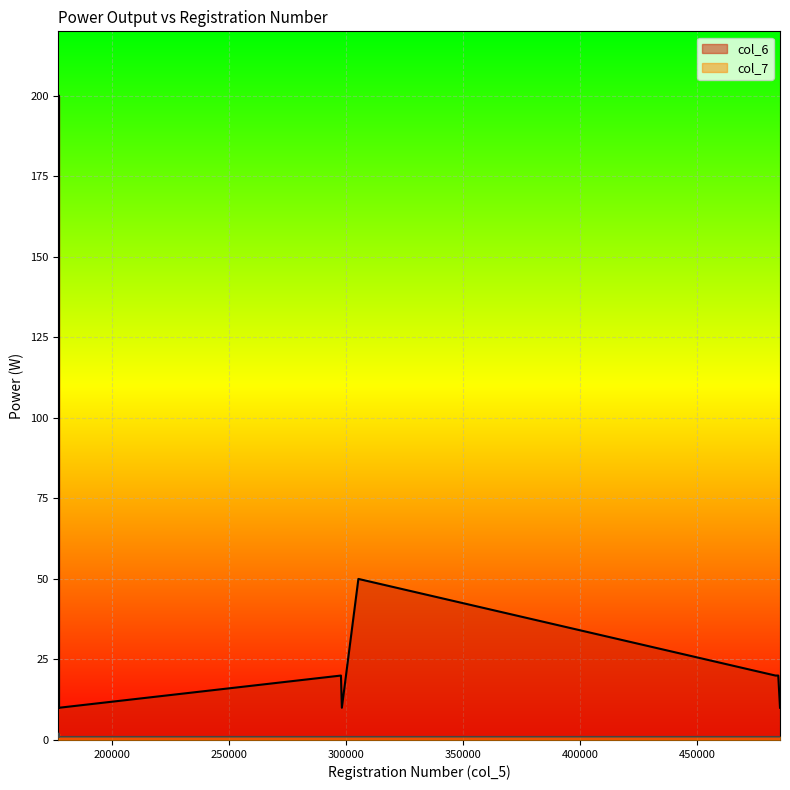

Which label corresponds to the smallest value in the chart?

177294